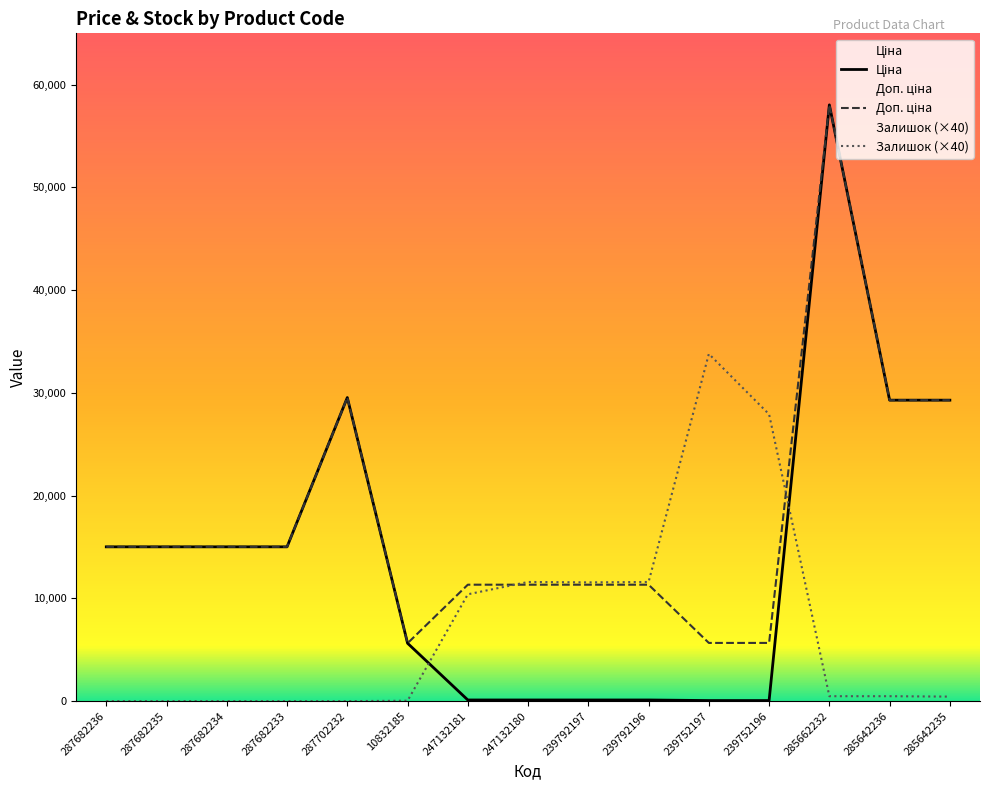

Which series has the widest spread of values?

Ціна